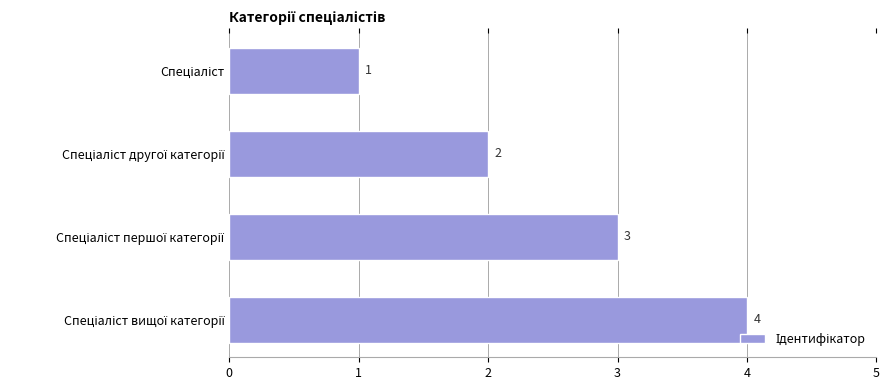

What is the sum of all values?

10